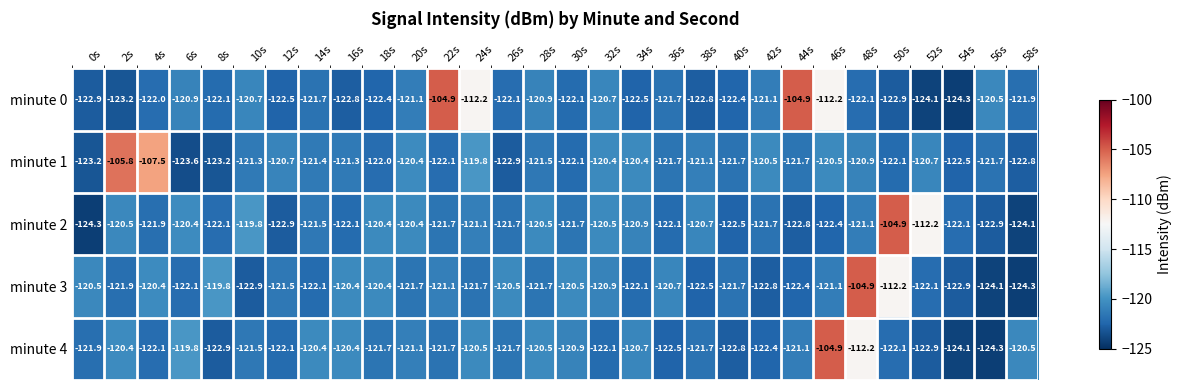

What is the difference between the minute 0 values at 56s and 34s?

2.0